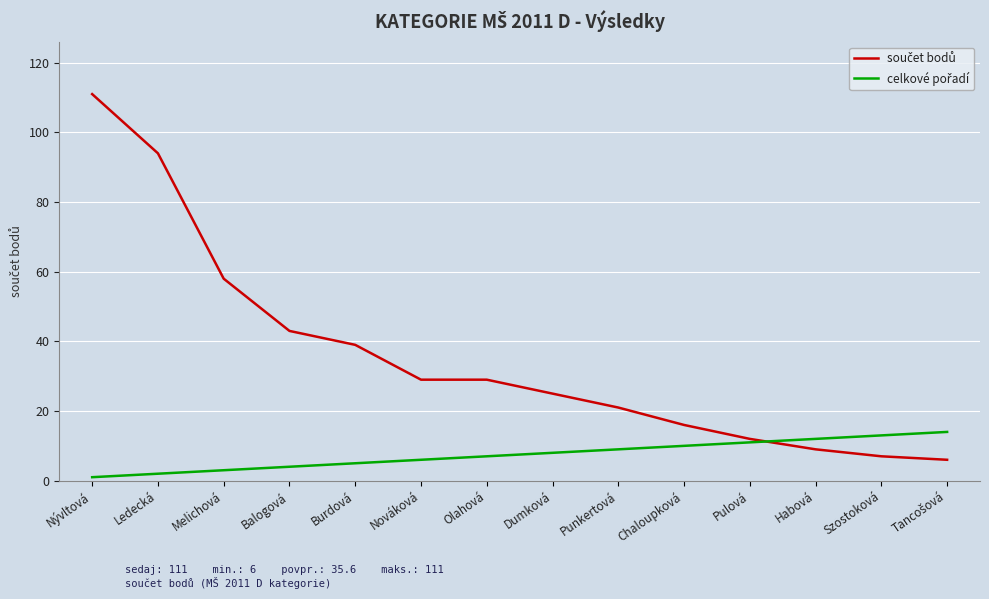

What is the spread (max minus min) of values at Chaloupková?

6